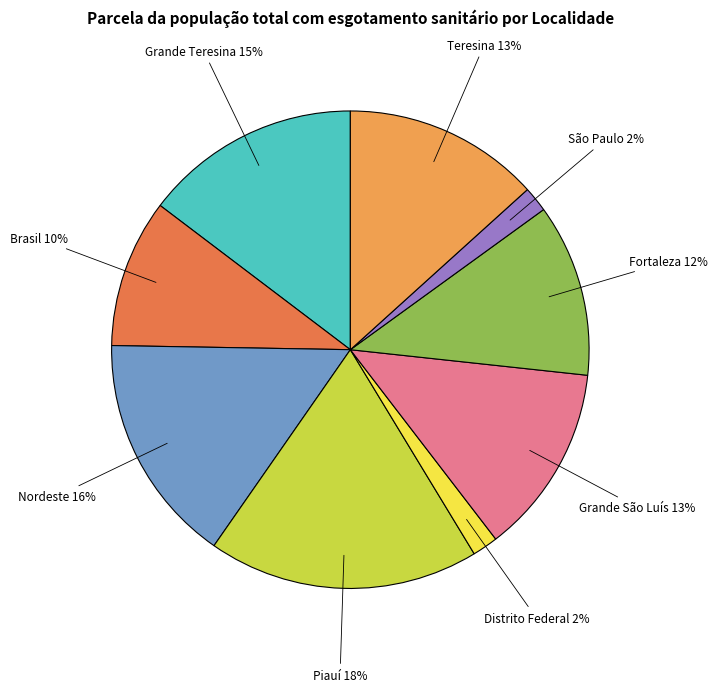

Is there any slice that represents more than half of the pie?

No